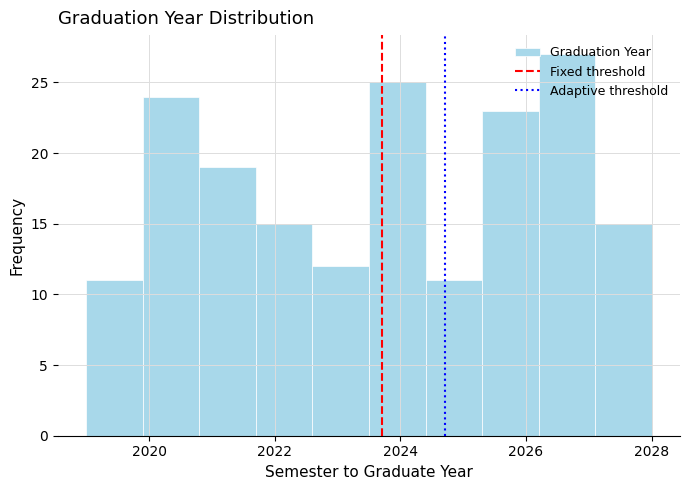

Over which range of the x-axis is the bar tallest?

2026.2 to 2027.1